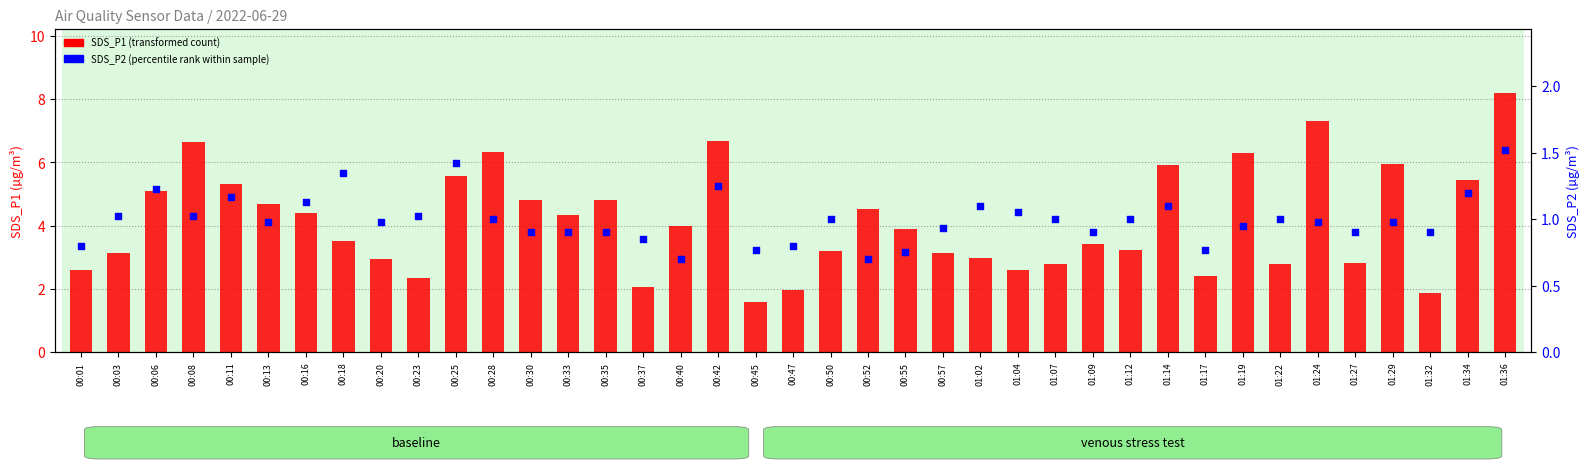

Which series has the largest total across all categories?

SDS_P1